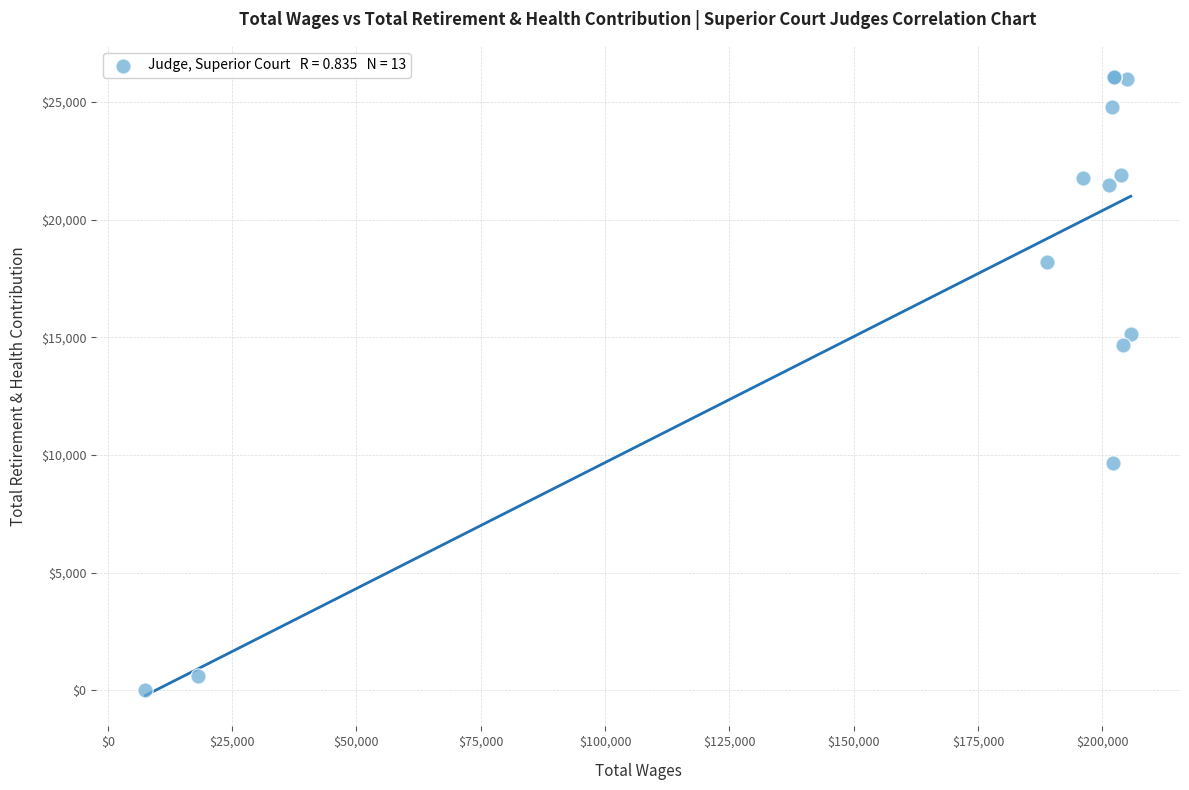

What Y value in the scatter plot is closest to 13036?

14680